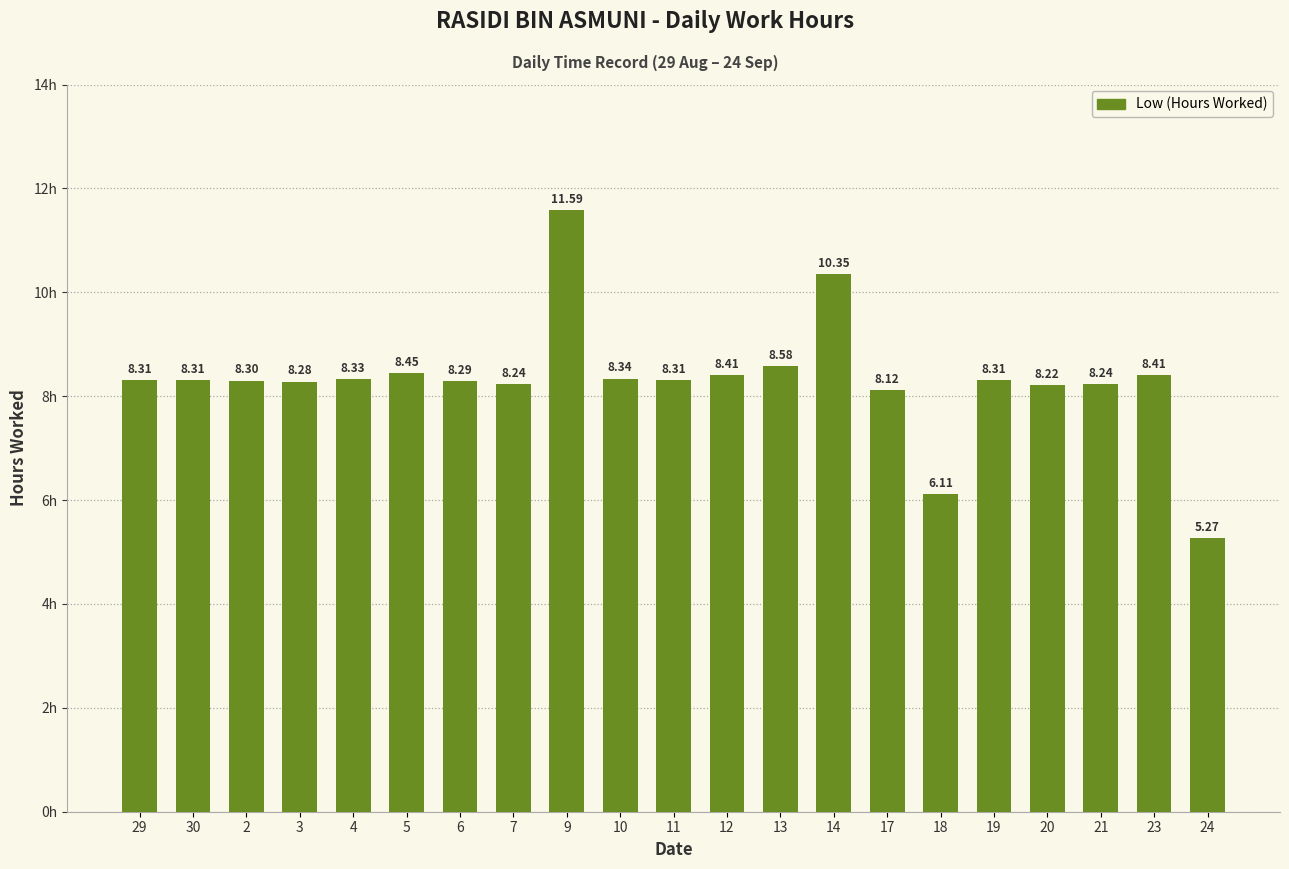

Are the bars grouped side by side (vs. stacked)?

No